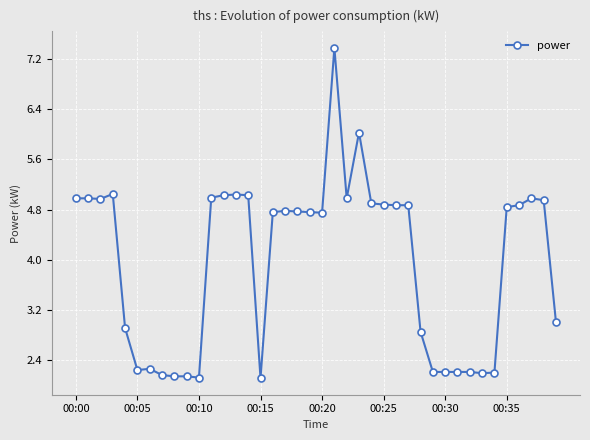

What is the smallest value displayed?

2.1